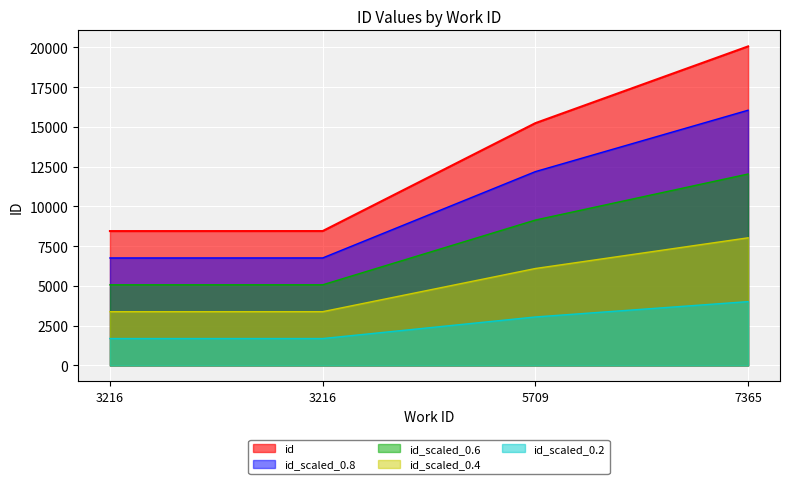

Which category has the highest value across all series?

7365